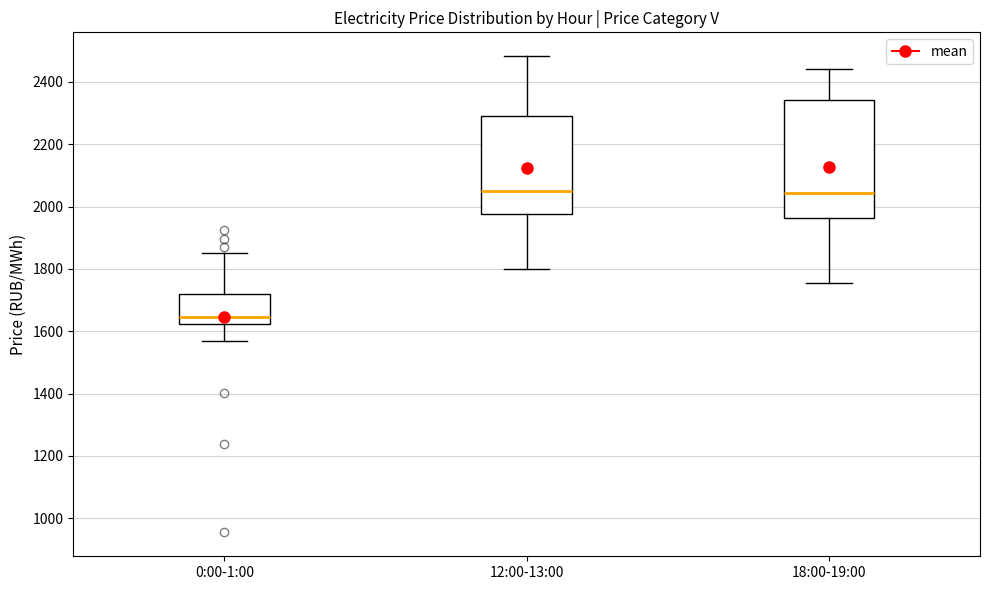

Reading left to right, transcribe this box plot: for each box, give where its median line is, the range the box spans, and where its two whiskers end, as read against the y-axis. The values are not printed on the chart, so give them approximately, as read against the axis.

0:00-1:00: median 1640, box 1620 to 1720, whiskers 1560 to 1860
12:00-13:00: median 2040, box 1980 to 2300, whiskers 1800 to 2480
18:00-19:00: median 2040, box 1960 to 2340, whiskers 1760 to 2440